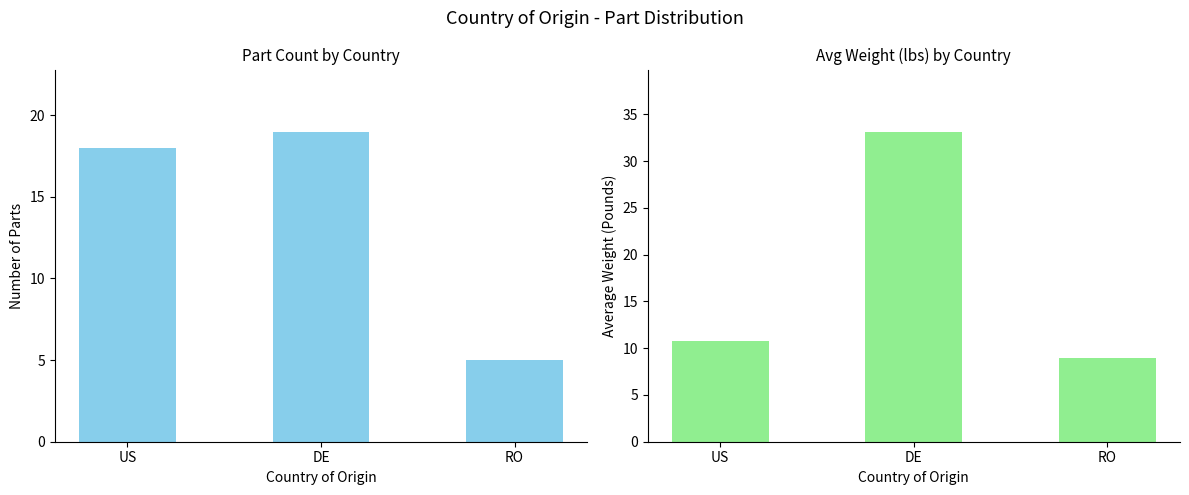

Which has a higher value, US or RO?

US